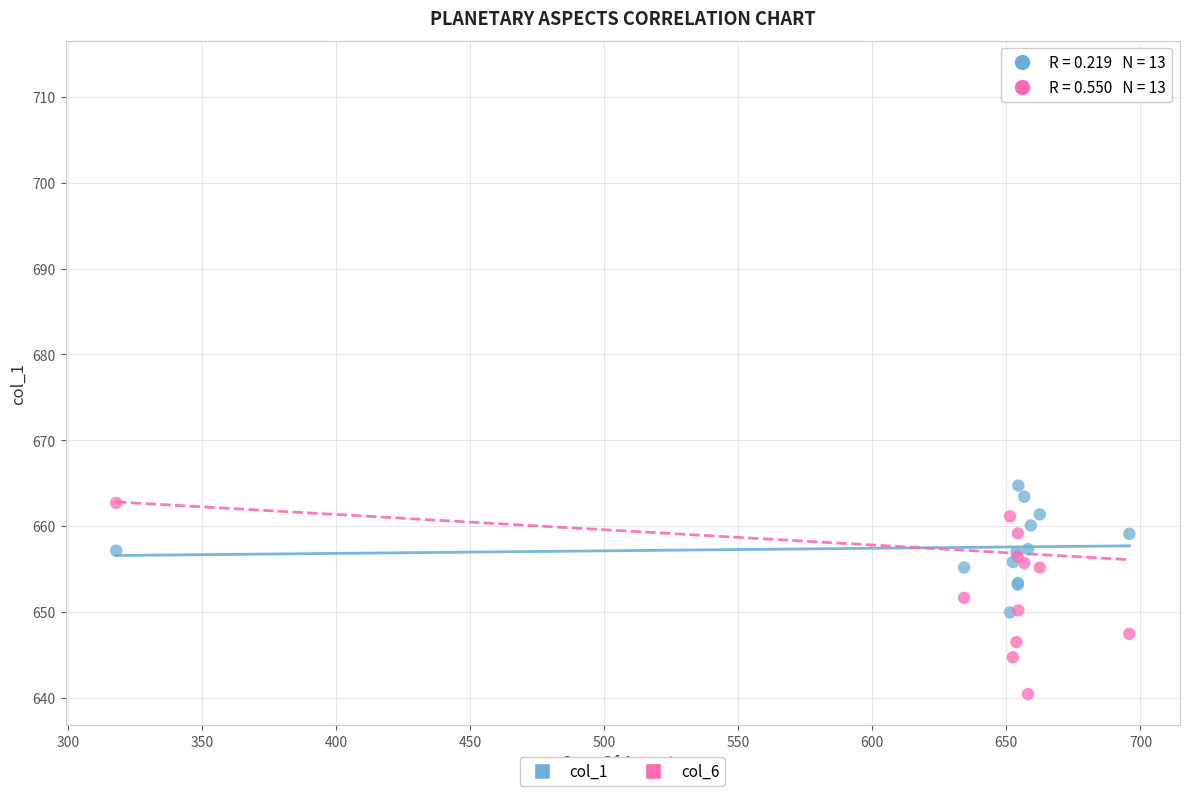

Across all series, what Y value is closest to 676?

664.7